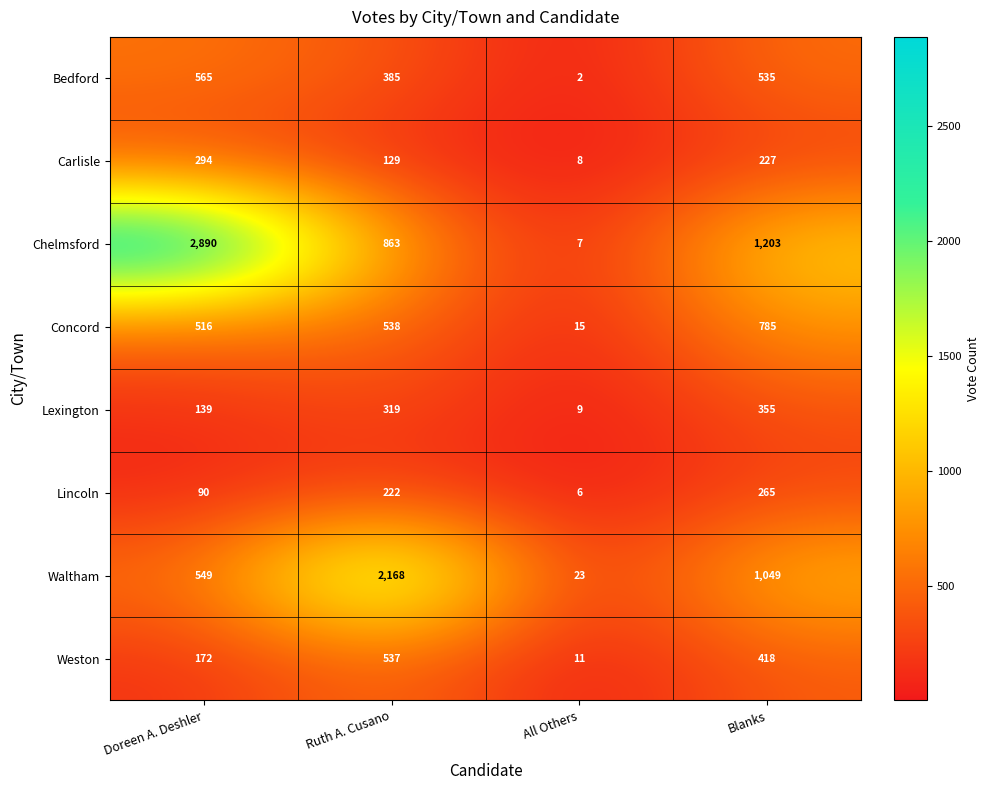

What is the difference between the highest and lowest values at All Others?

21